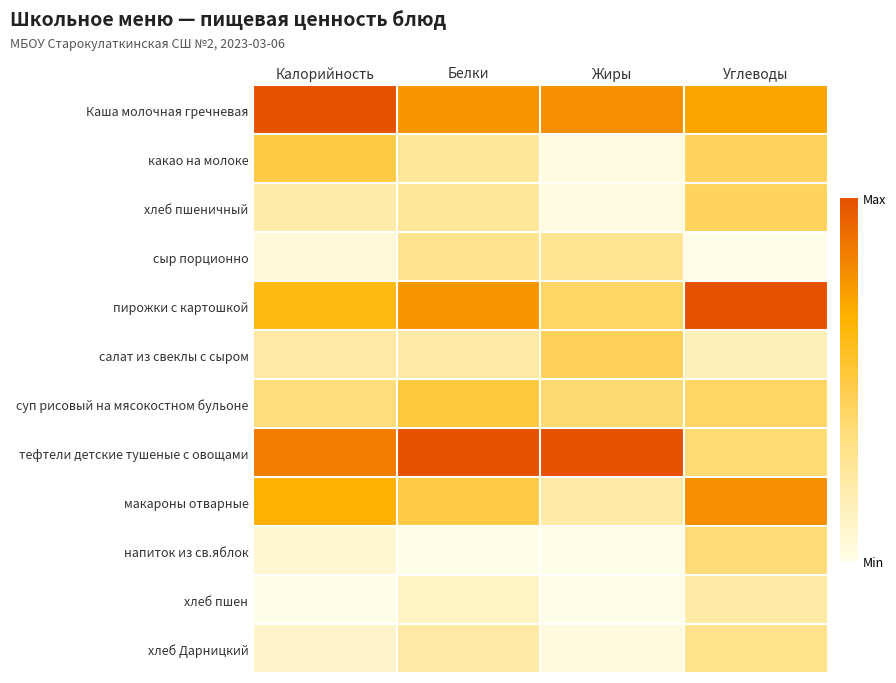

How many data points does each series have?

4